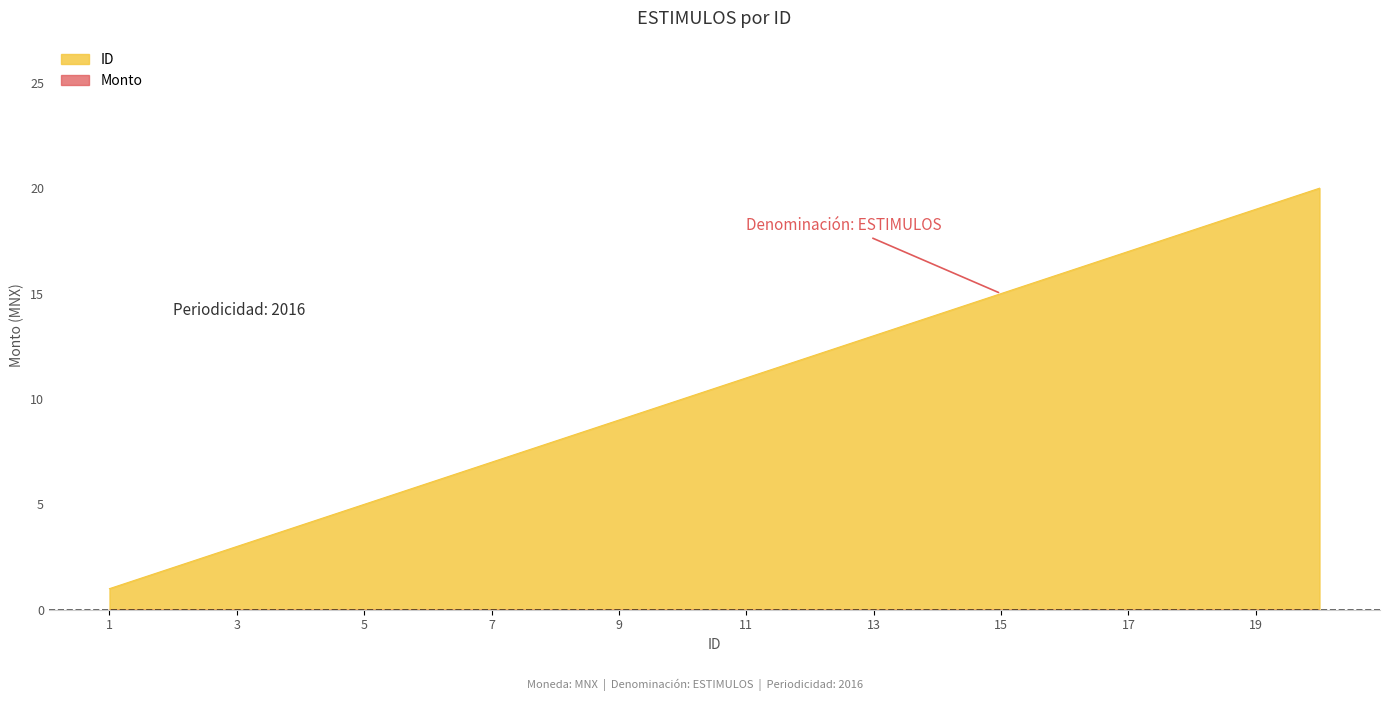

What is the approximate value at 19, to the nearest 10?

20